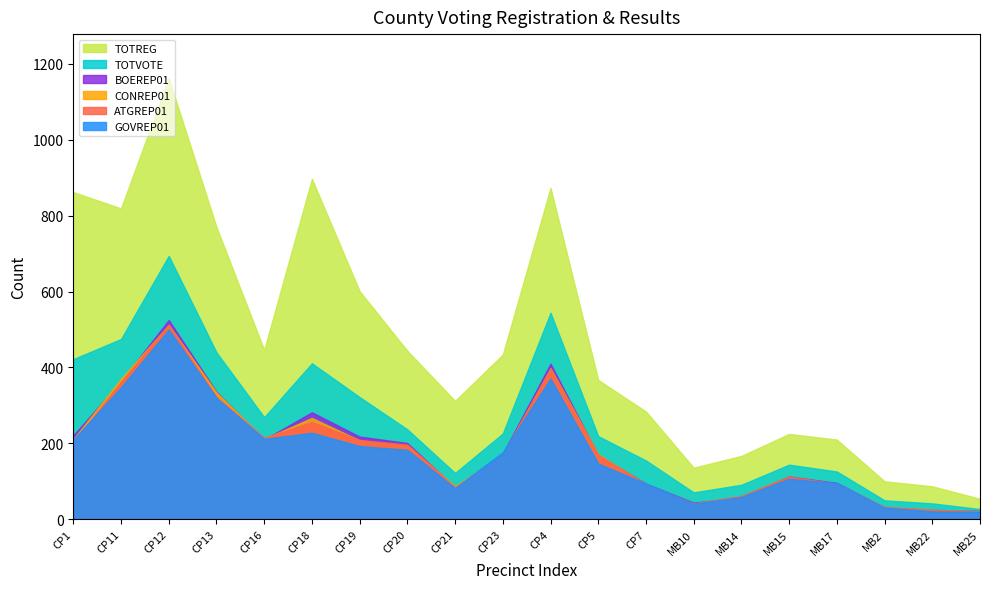

Which category has the lowest value in the CONREP01 series?

MB25